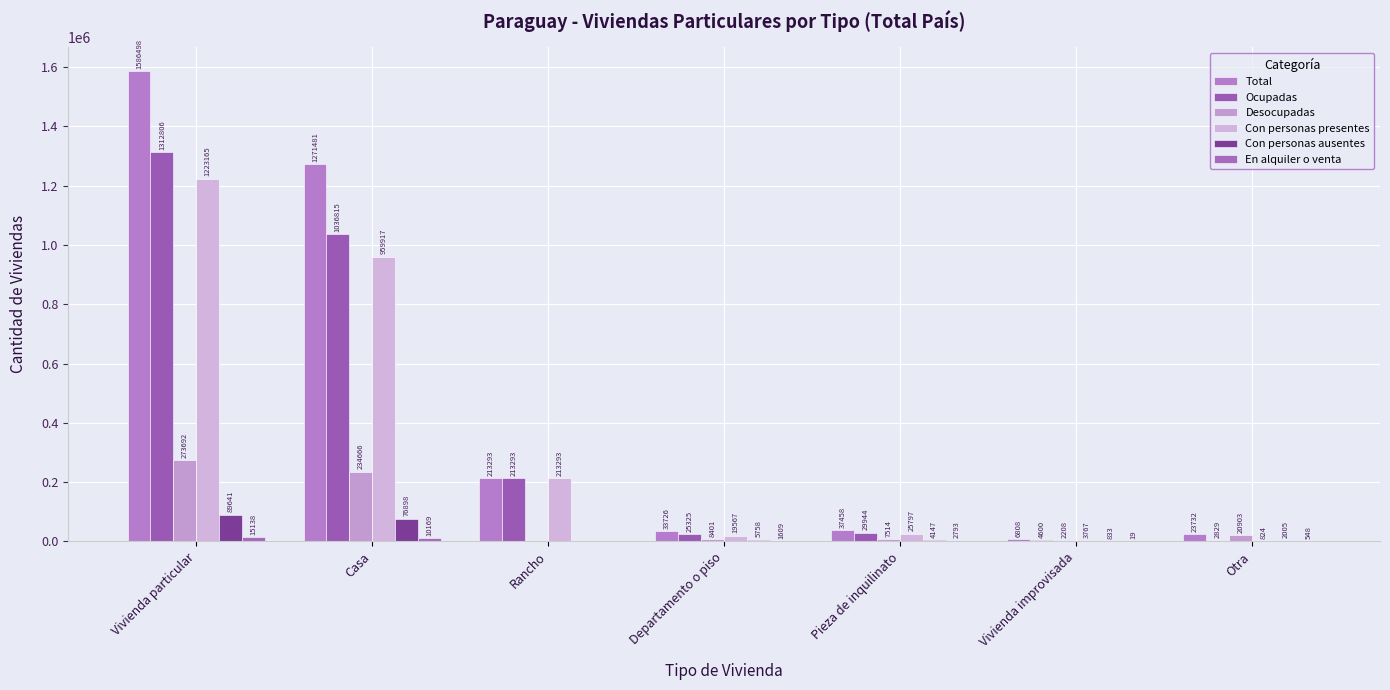

What is the highest value of the Con personas ausentes series?

89641